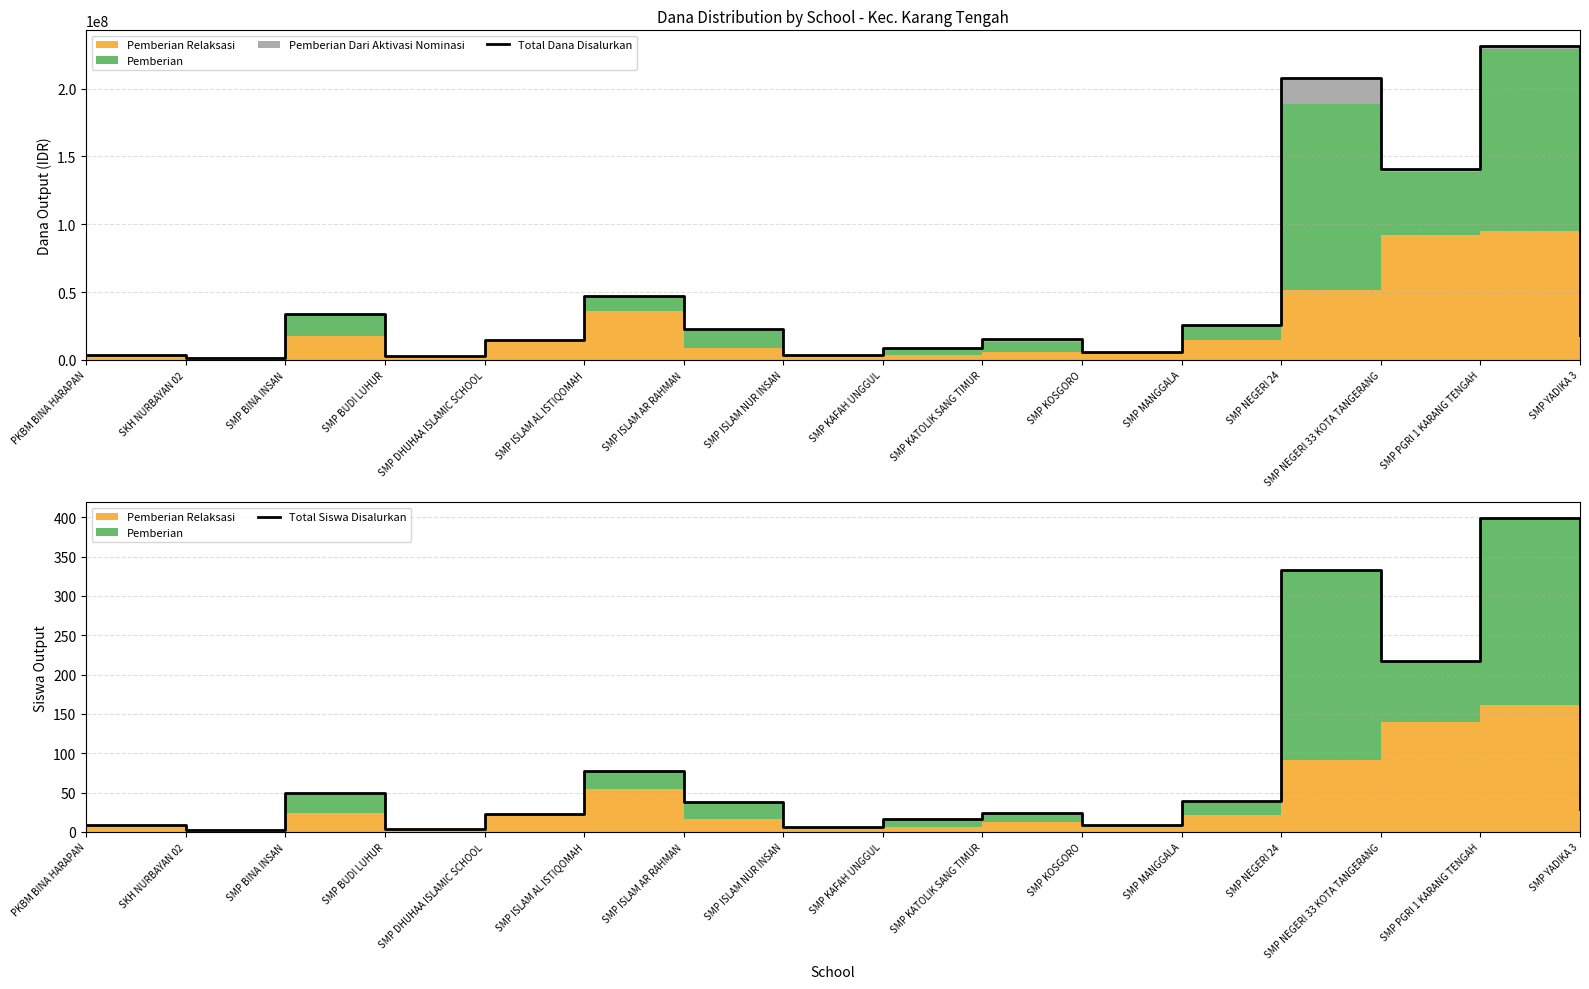

Reading left to right, what are all the values shown in this chart?

Total Dana Disalurkan: PKBM BINA HARAPAN=3375000	SKH NURBAYAN 02=1125000	SMP BINA INSAN=34125000	SMP BUDI LUHUR=2625000	SMP DHUHAA ISLAMIC SCHOOL=15000000	SMP ISLAM AL ISTIQOMAH=46875000	SMP ISLAM AR RAHMAN=22875000	SMP ISLAM NUR INSAN=3750000	SMP KAFAH UNGGUL=8625000	SMP KATOLIK SANG TIMUR=15375000	SMP KOSGORO=6000000	SMP MANGGALA=25500000	SMP NEGERI 24=207750000	SMP NEGERI 33 KOTA TANGERANG=141000000	SMP PGRI 1 KARANG TENGAH=231375000	SMP YADIKA 3=18375000
Total Siswa Disalurkan: PKBM BINA HARAPAN=9	SKH NURBAYAN 02=2	SMP BINA INSAN=49	SMP BUDI LUHUR=4	SMP DHUHAA ISLAMIC SCHOOL=23	SMP ISLAM AL ISTIQOMAH=78	SMP ISLAM AR RAHMAN=38	SMP ISLAM NUR INSAN=6	SMP KAFAH UNGGUL=16	SMP KATOLIK SANG TIMUR=24	SMP KOSGORO=9	SMP MANGGALA=40	SMP NEGERI 24=333	SMP NEGERI 33 KOTA TANGERANG=217	SMP PGRI 1 KARANG TENGAH=399	SMP YADIKA 3=29